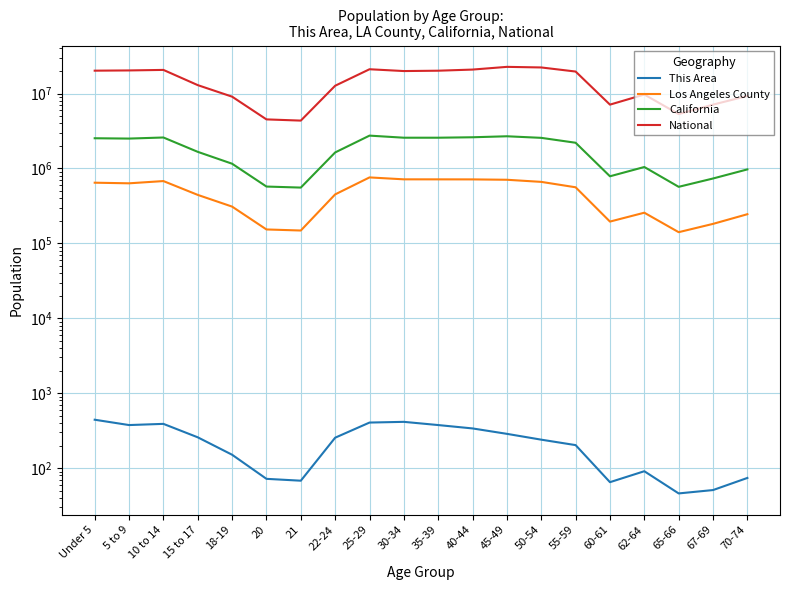

Is the value of This Area at 60-61 greater than the value of California at 60-61?

No